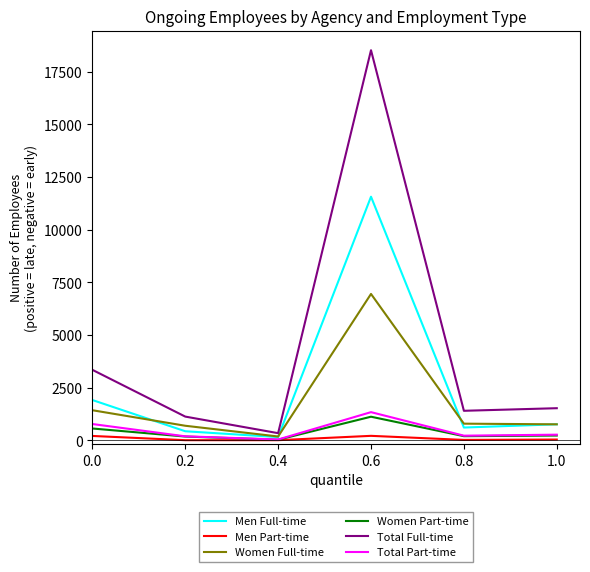

What is the sum of all Women Full-time values?

10827